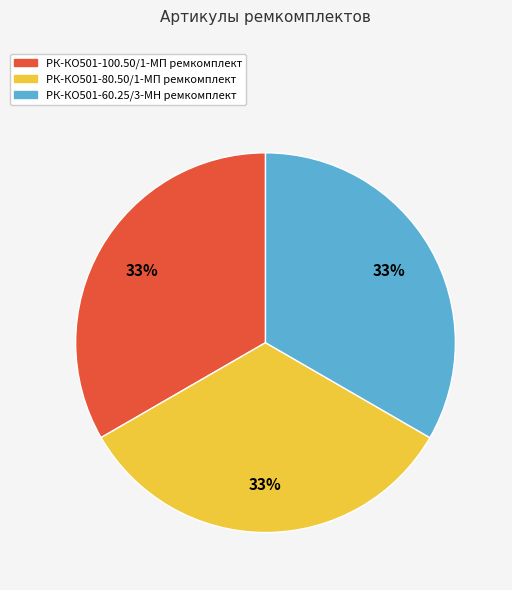

To the nearest percent, what portion does РК-КО501-60.25/3-МН ремкомплект represent?

33%